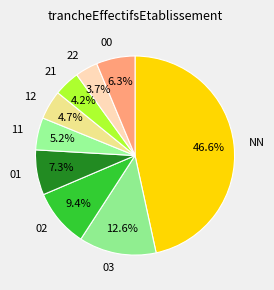

How much of the chart is everything except 00?

93.7%